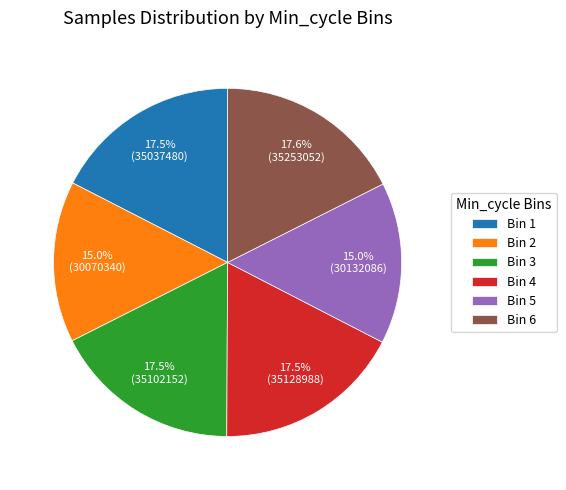

What percentage is NOT represented by Bin 4?

82.5%